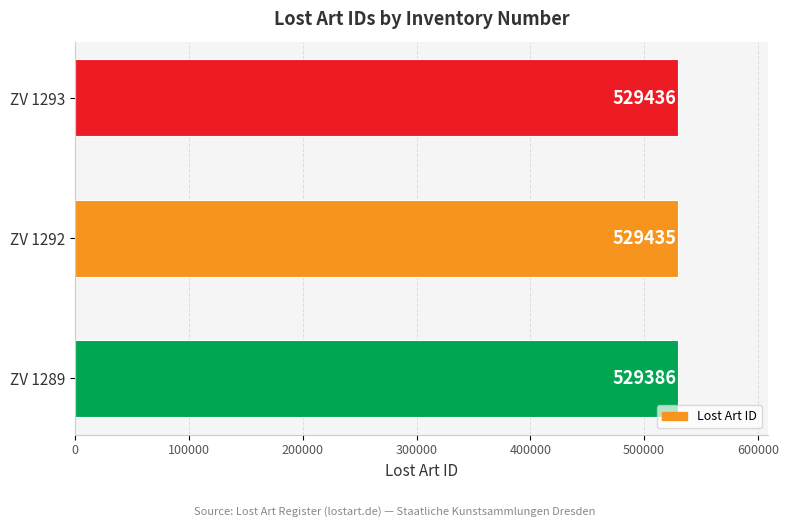

Read the value at ZV 1289, to the nearest 5.

529385